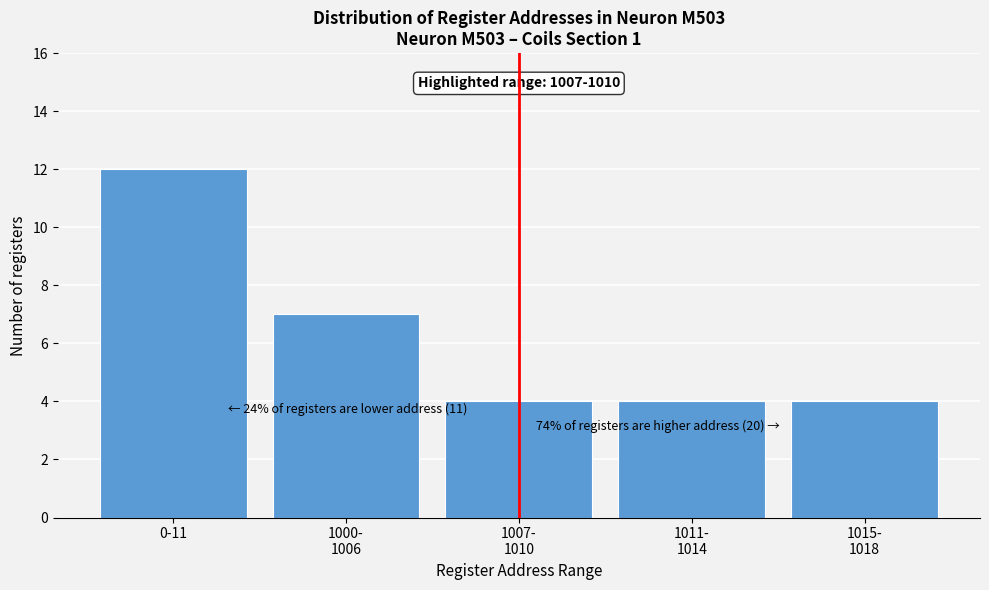

Reading left to right, what are all the values shown in this chart?

12	7	4	4	4